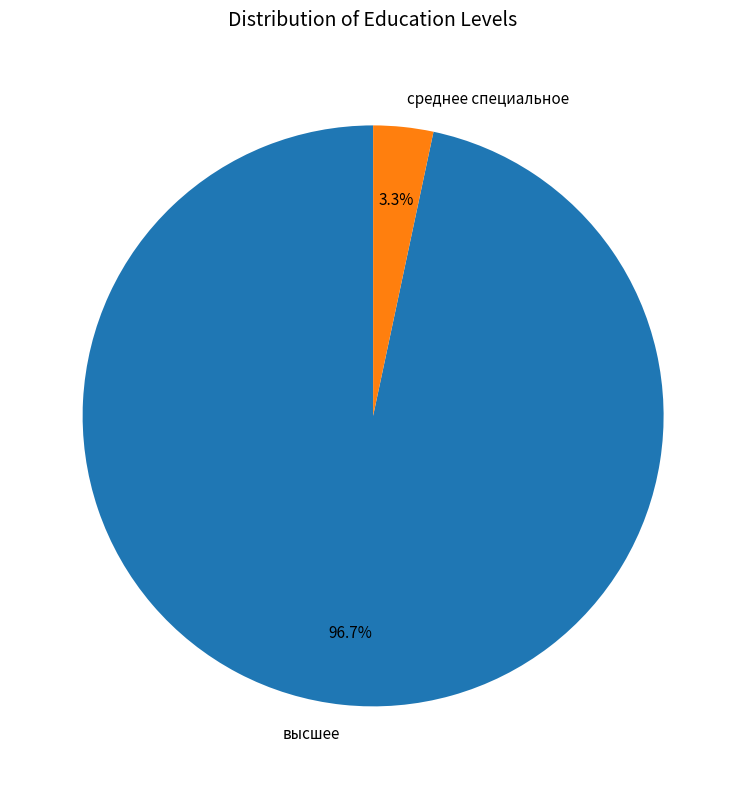

Between среднее специальное and высшее, which is larger?

высшее